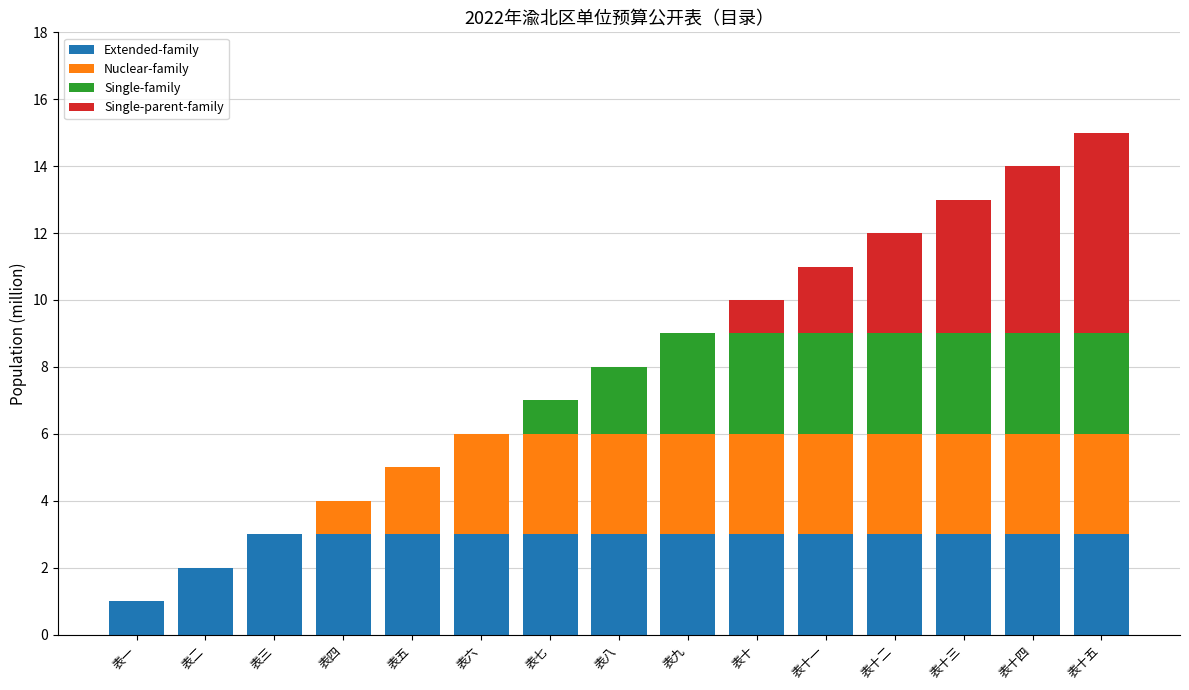

Between 表一 and 表六, which is larger?

表六